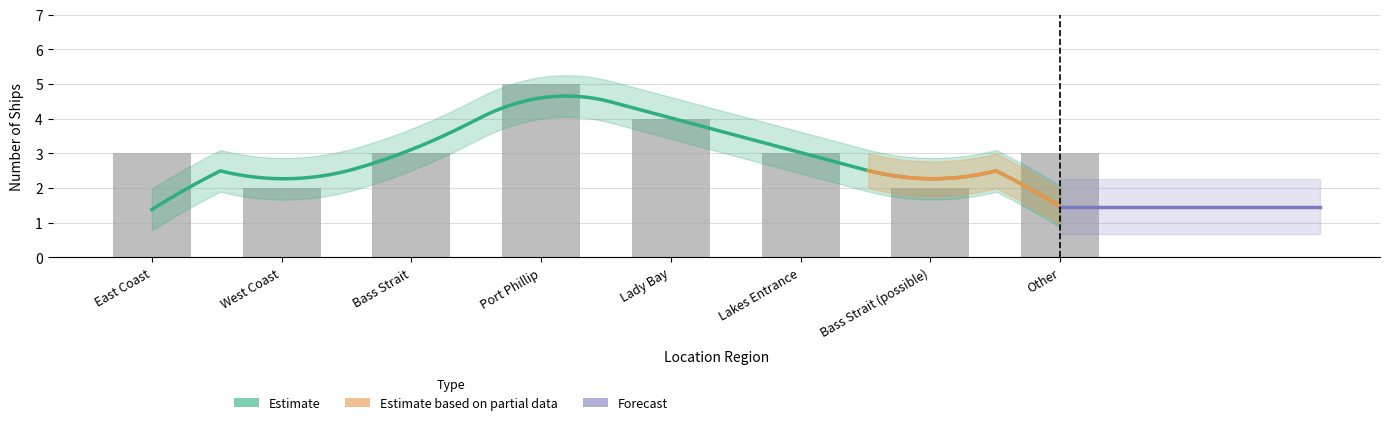

Which category has the lowest value across all series?

West Coast